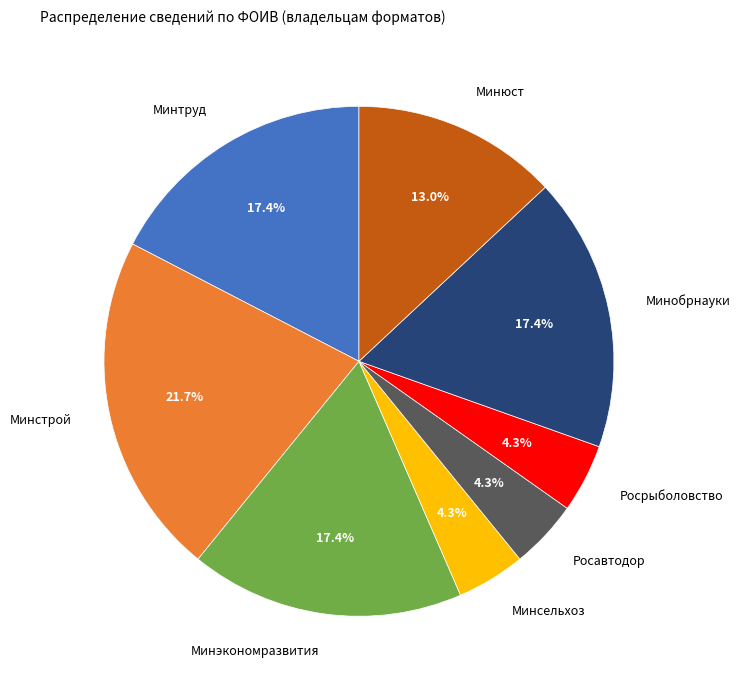

Do Росавтодор and Минтруд together represent more than half of the pie?

No